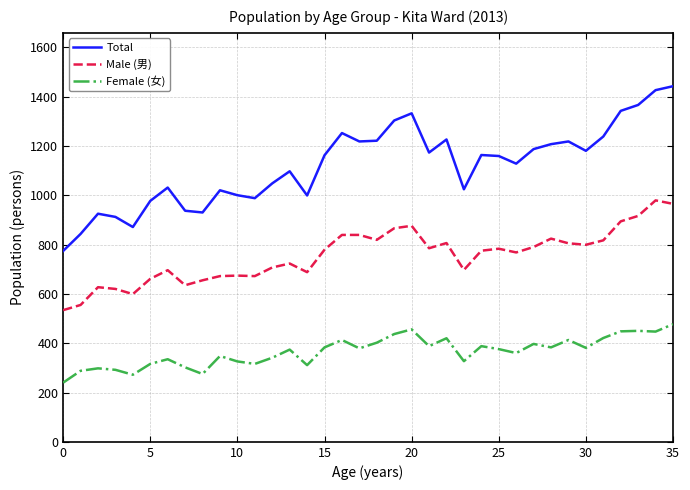

Does the chart have visible grid lines?

Yes